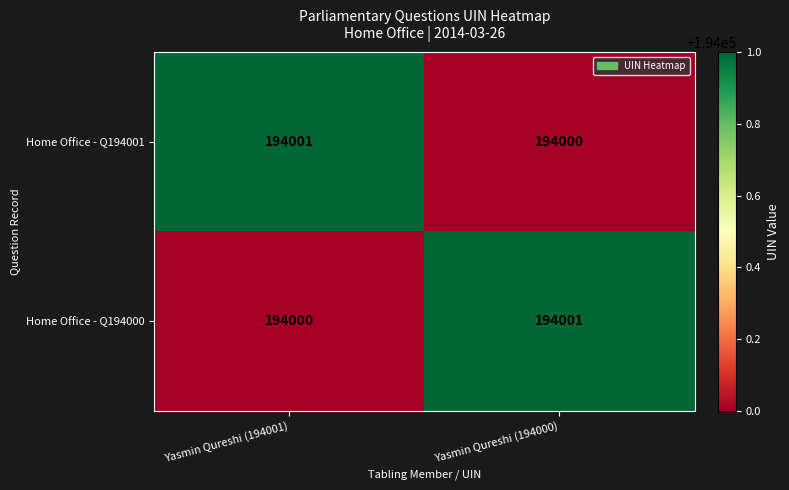

Is it true that Home Office - Q194000 equals 194001 at Yasmin Qureshi (194000)?

True